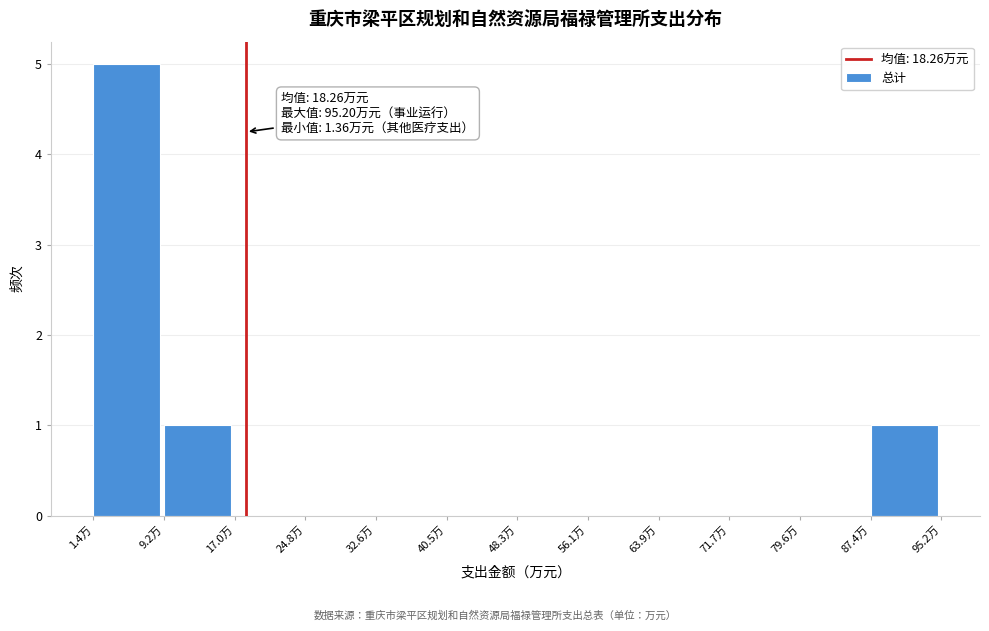

Over which range of the x-axis is the bar tallest?

1 to 9